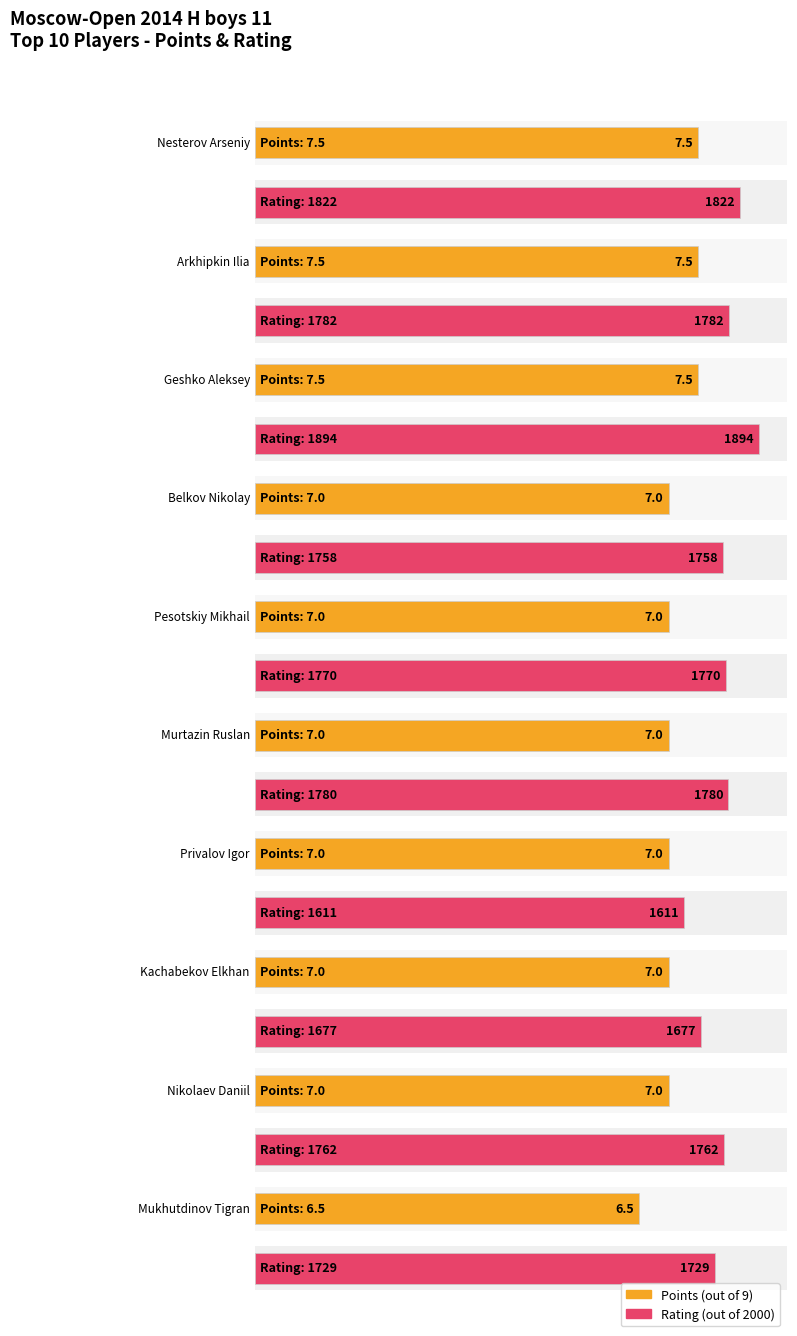

Between Nesterov Arseniy and Belkov Nikolay, which series saw the biggest shift?

Rating